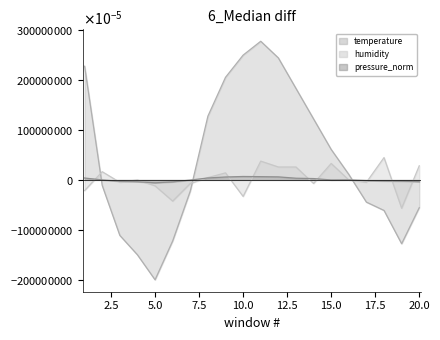

What is the highest value of the pressure_norm series?

69.2